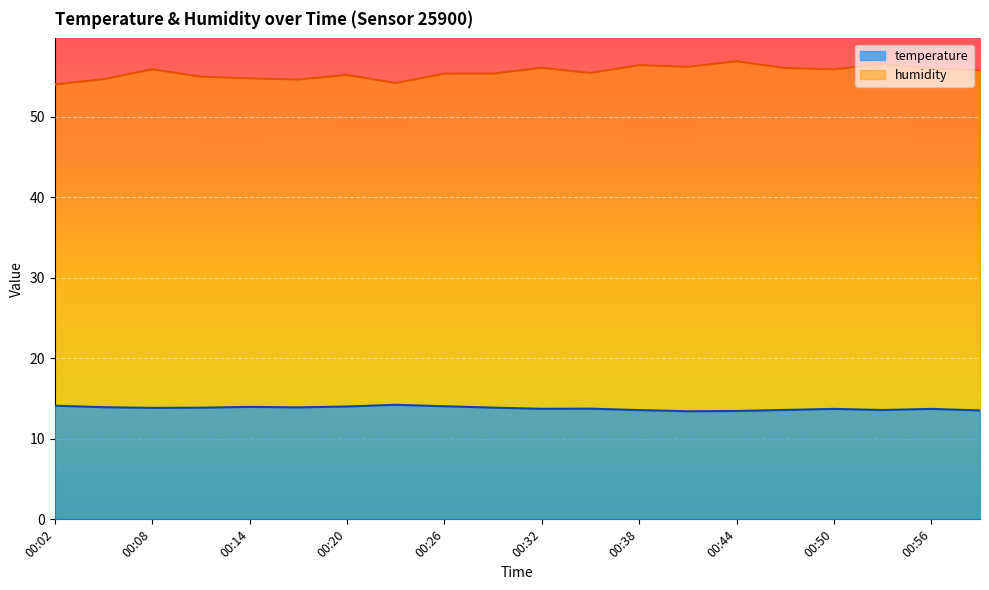

Which has a higher value, 00:35 or 00:05?

00:05